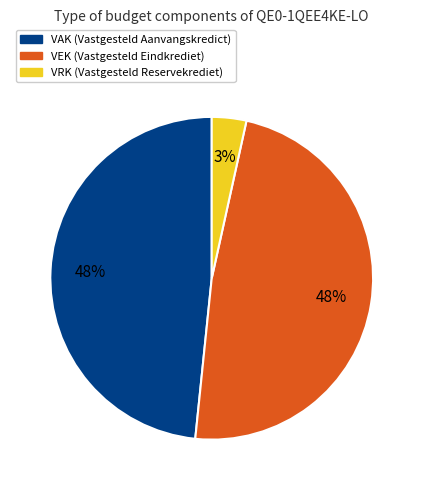

To the nearest percent, what is the difference between the largest and smallest slice percentages?

45%